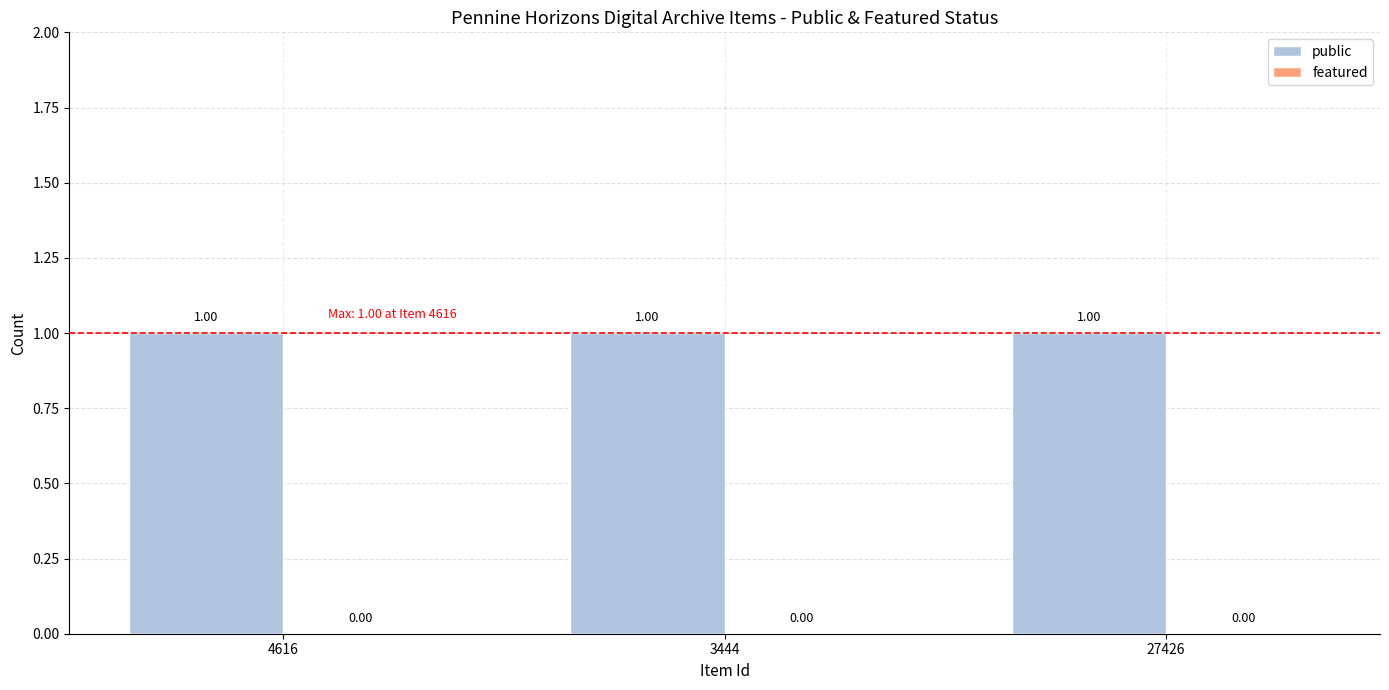

Reading left to right, extract all data points from this chart.

public: 4616=1	3444=1	27426=1
featured: 4616=0	3444=0	27426=0